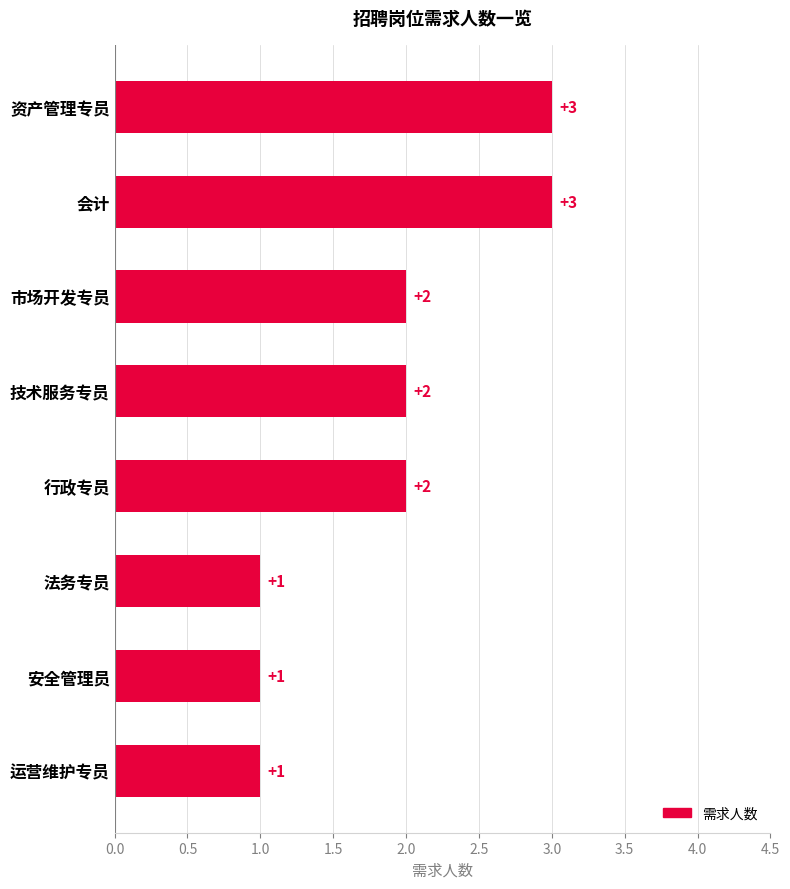

Reading top to bottom, transcribe all the data shown in this chart.

资产管理专员=3	会计=3	市场开发专员=2	技术服务专员=2	行政专员=2	法务专员=1	安全管理员=1	运营维护专员=1